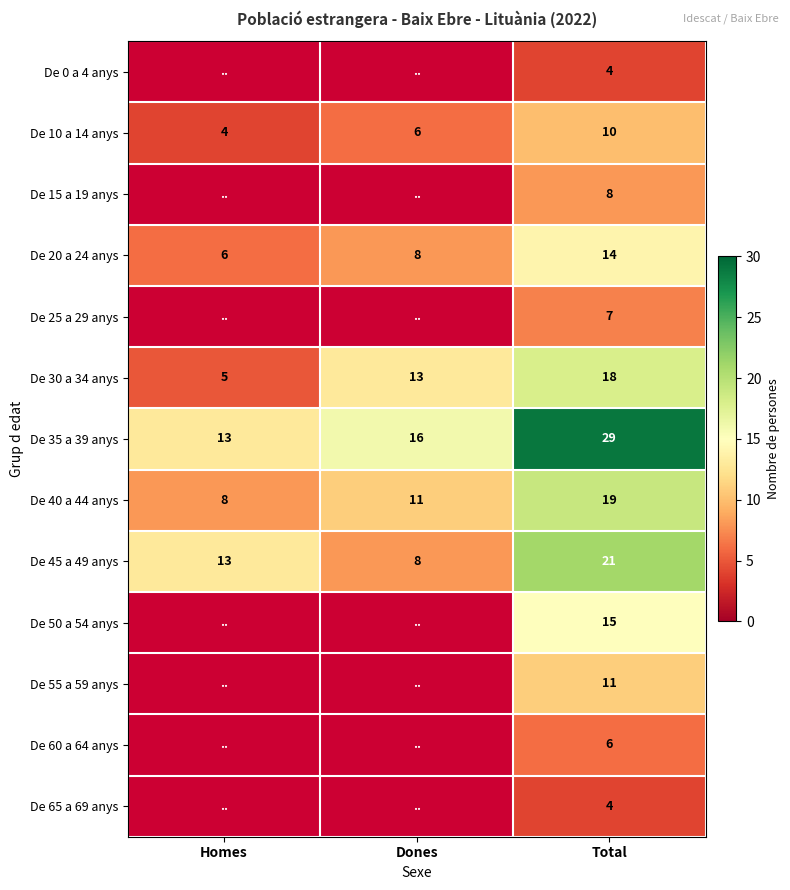

True or false: De 10 a 14 anys has a value of 18 at Total.

False